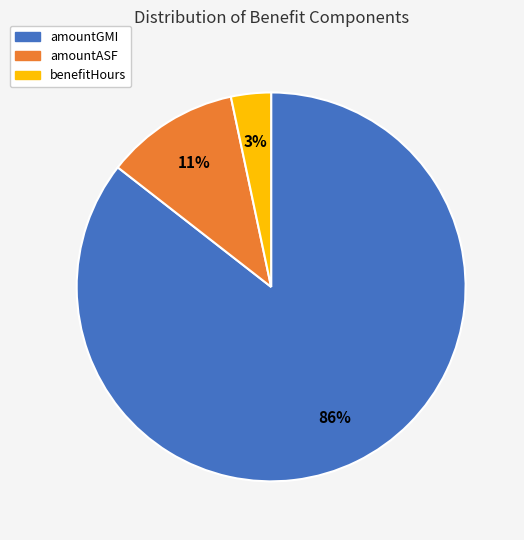

Between benefitHours and amountGMI, which is larger?

amountGMI